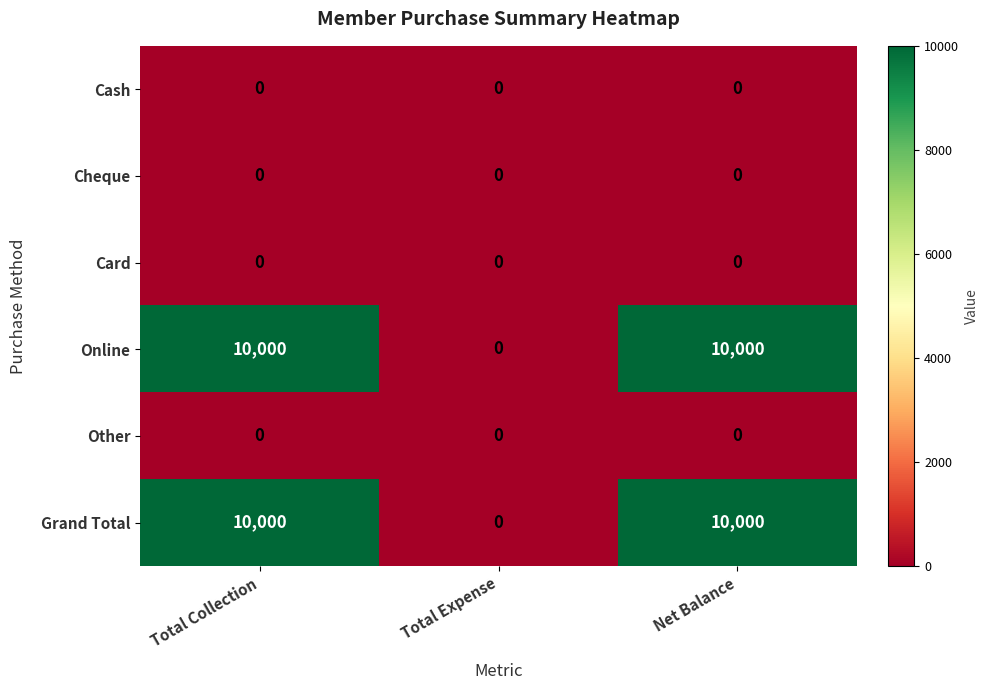

What is the maximum value shown in the chart?

10000